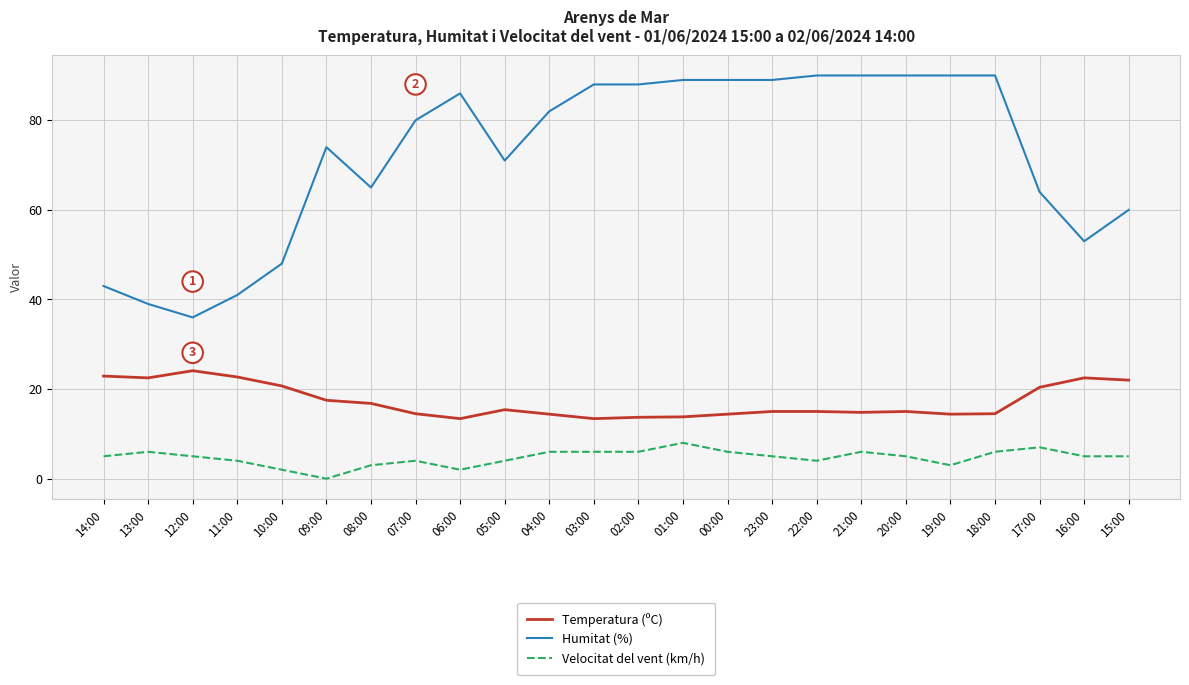

List the series in order of their peak value, lowest first.

Velocitat del vent (km/h), Temperatura (ºC), Humitat (%)